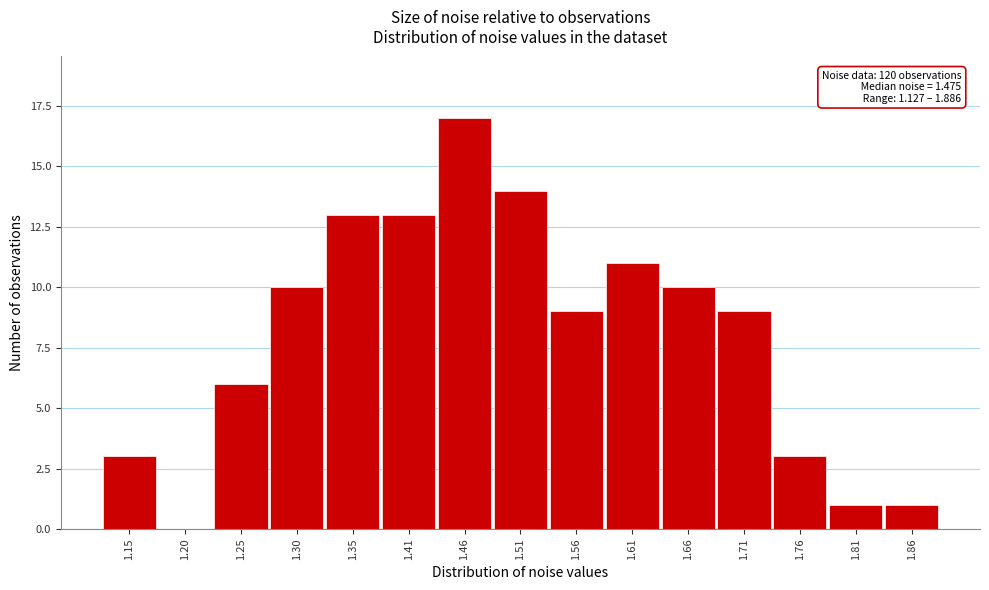

Which range on the x-axis has the tallest bar?

1.43 to 1.48